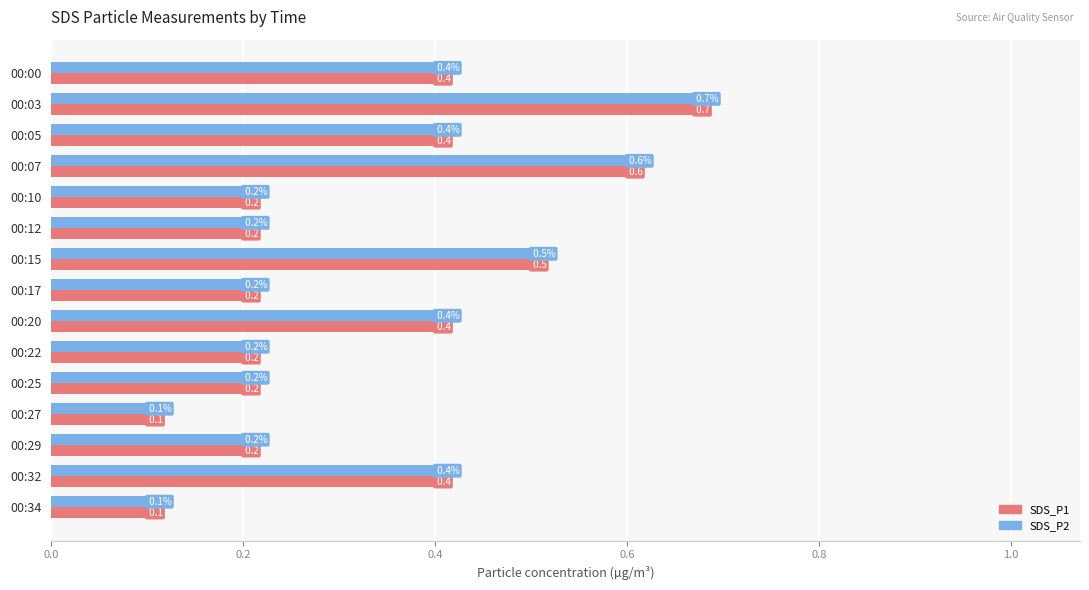

Count the SDS_P1 values in the range 0 to 1.

15